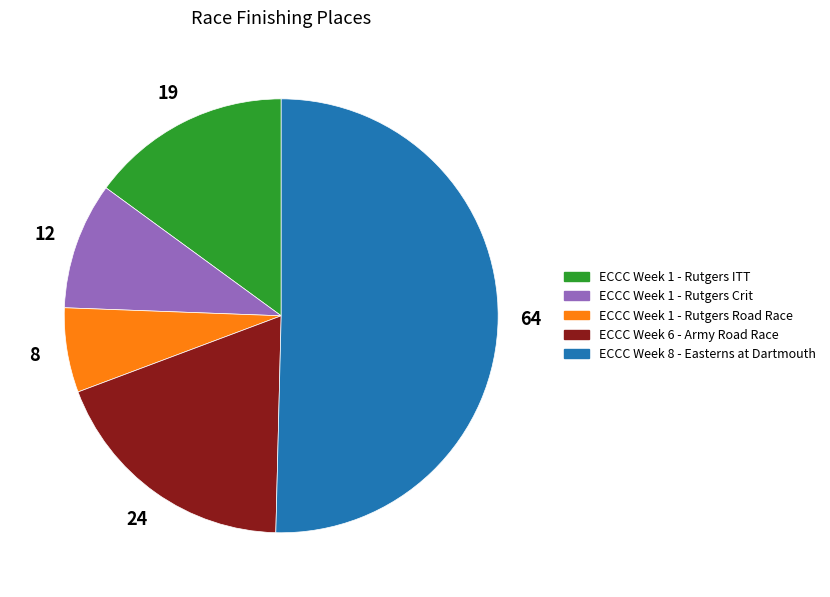

Which category has the biggest portion of the pie?

ECCC Week 8 - Easterns at Dartmouth